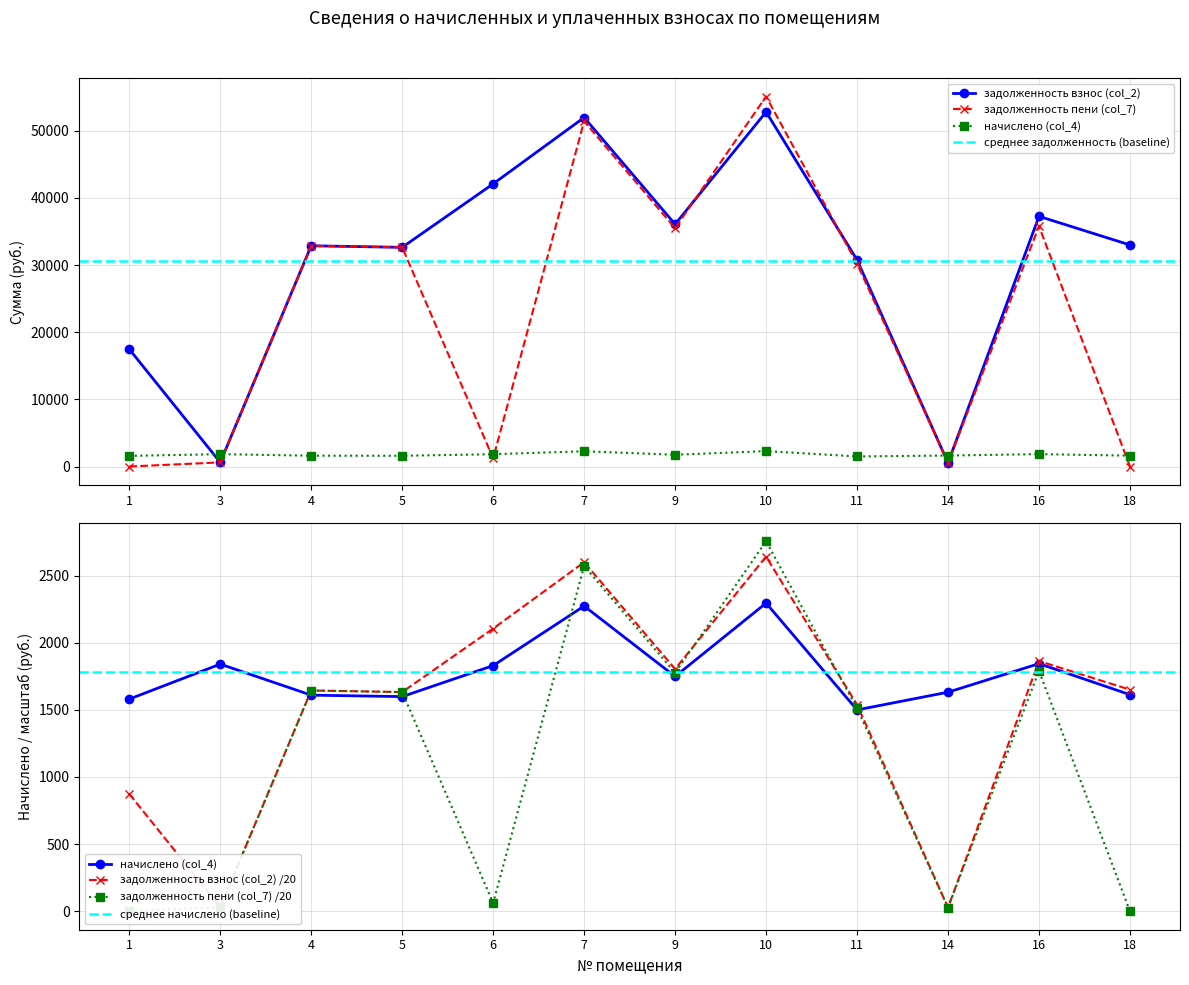

Which series has the largest total across all categories?

задолженность взнос (col_2)